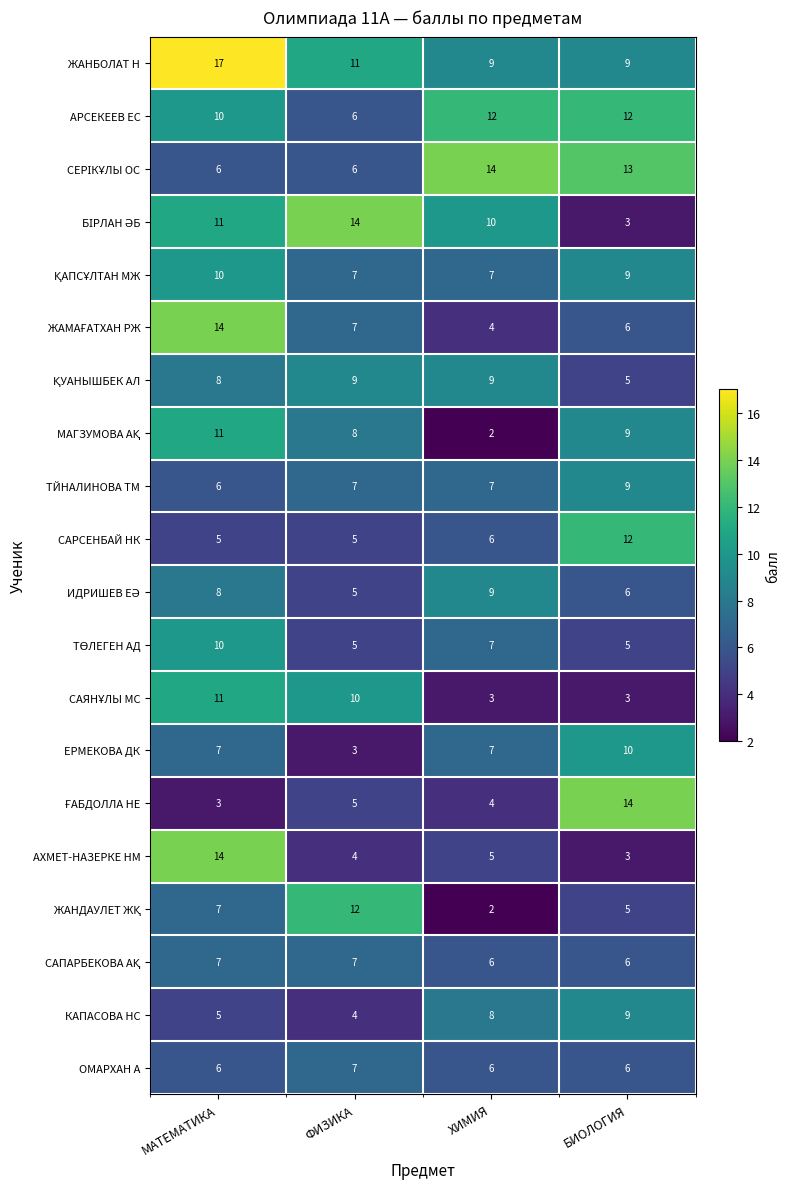

What is the average value of the ЖАНБОЛАТ Н series?

12